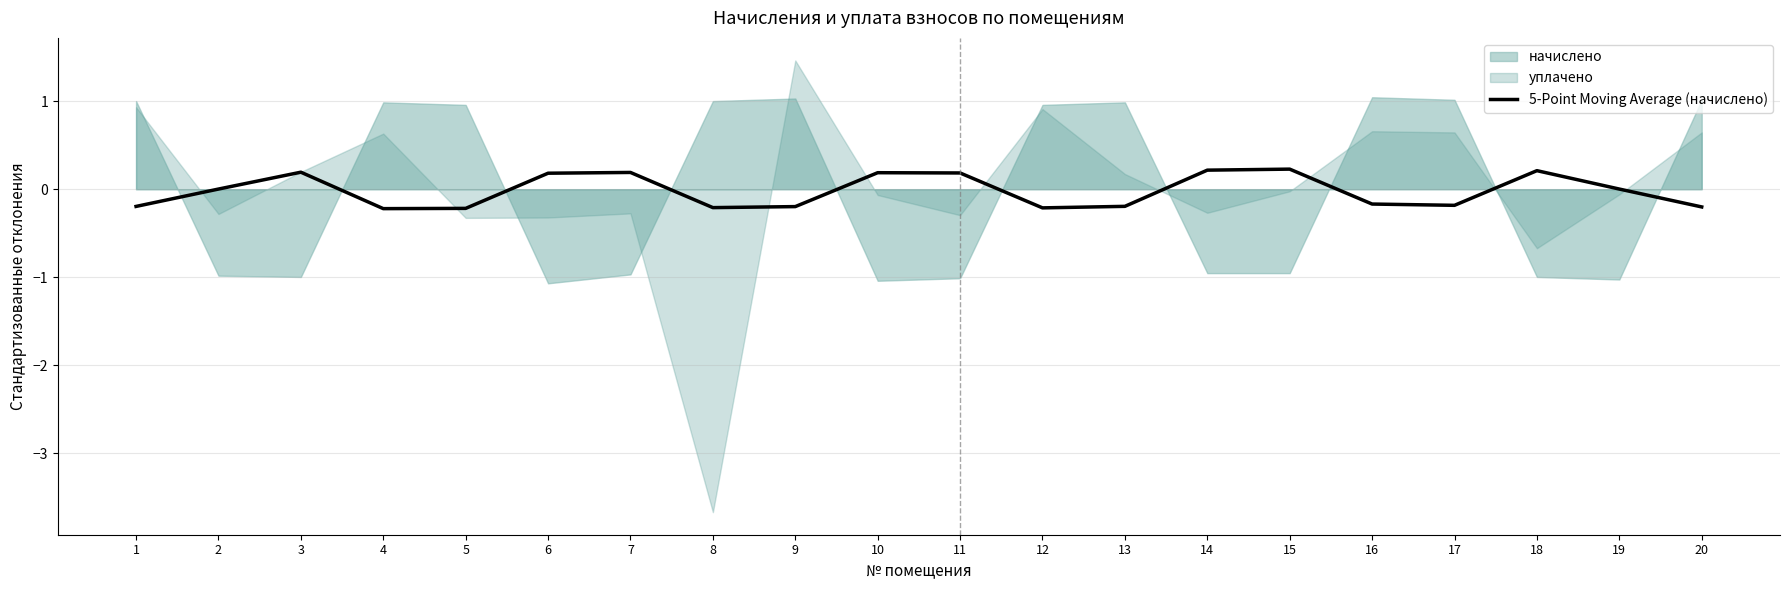

List the labels in order of value, largest first.

15, 14, 18, 3, 7, 10, 11, 6, 19, 2, 16, 17, 13, 1, 9, 20, 8, 12, 5, 4